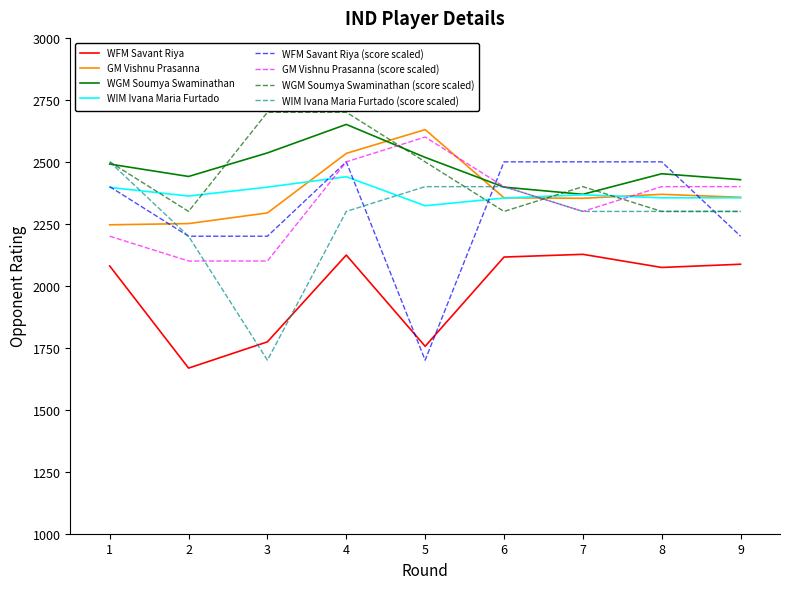

What is the lowest value of the WGM Soumya Swaminathan series?

2369